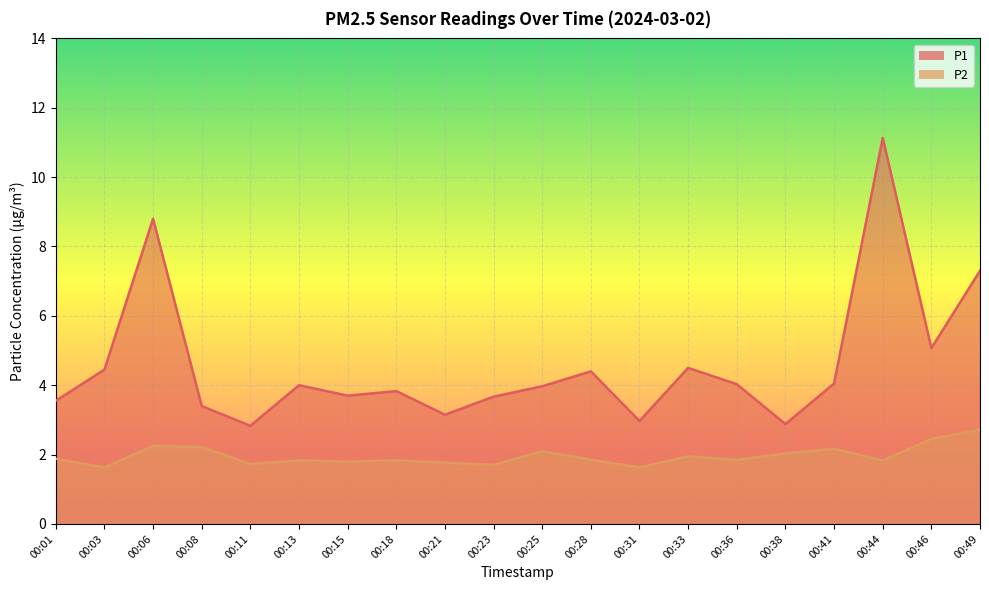

What is the sum of all P1 values?

91.7